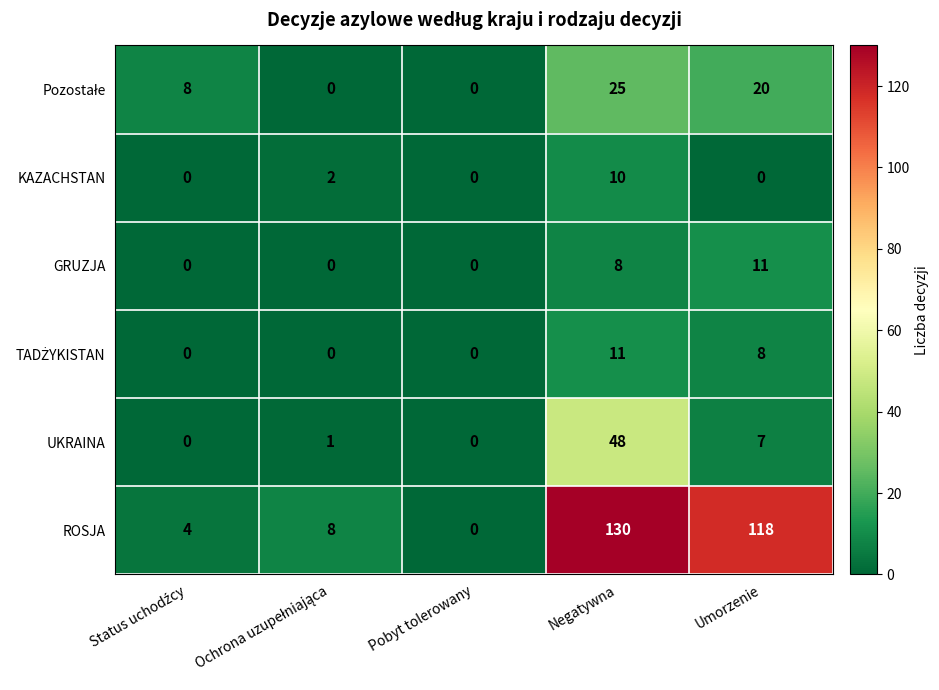

What is the total value across all series at Umorzenie?

164